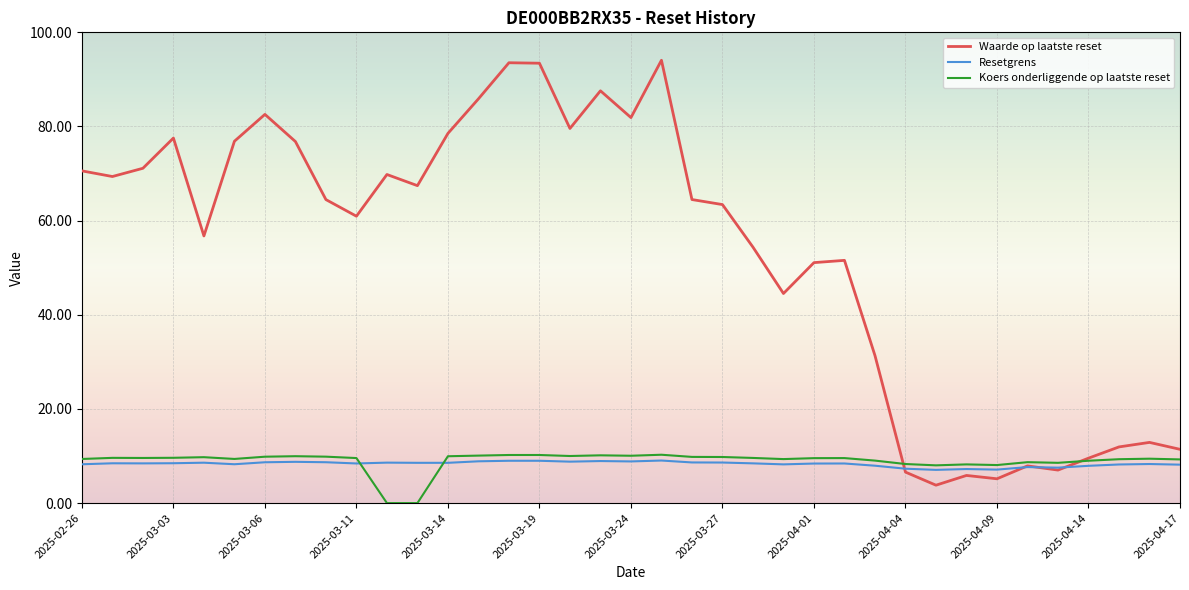

What is the lowest value of the Resetgrens series?

7.1